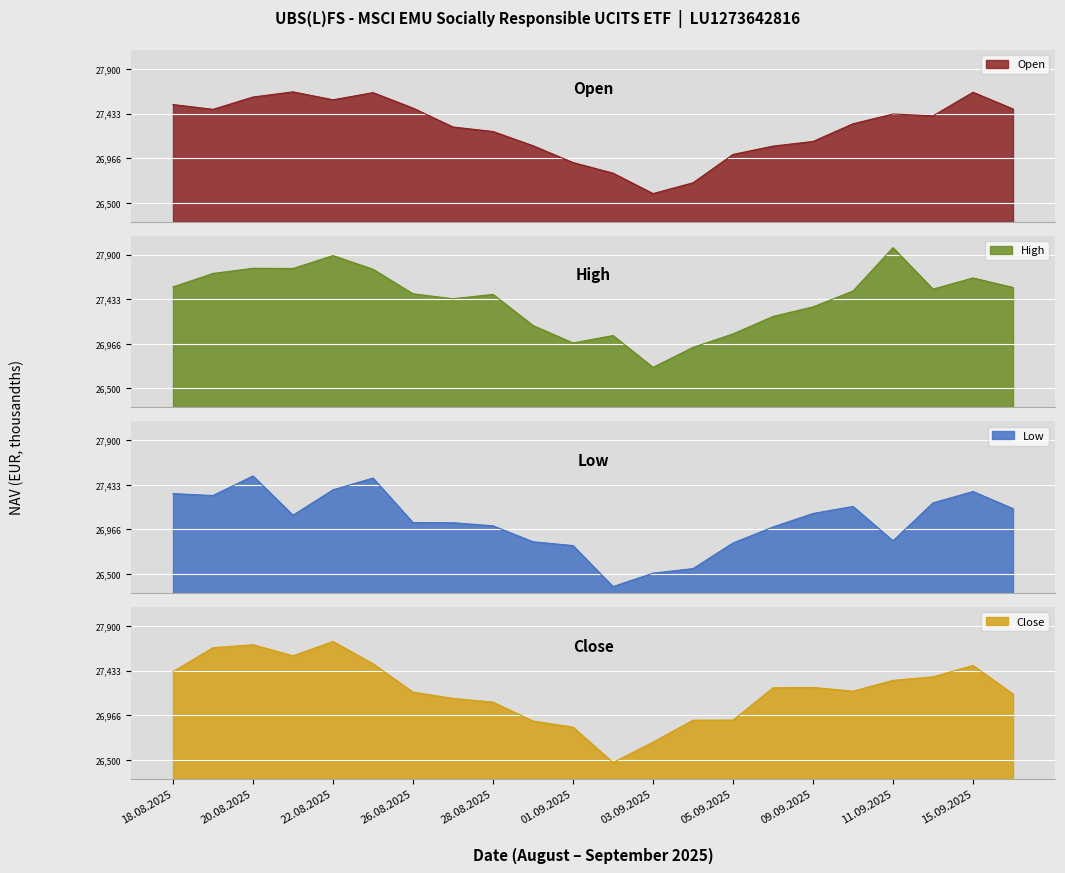

True or false: Open has more than 0 interior local peaks.

True